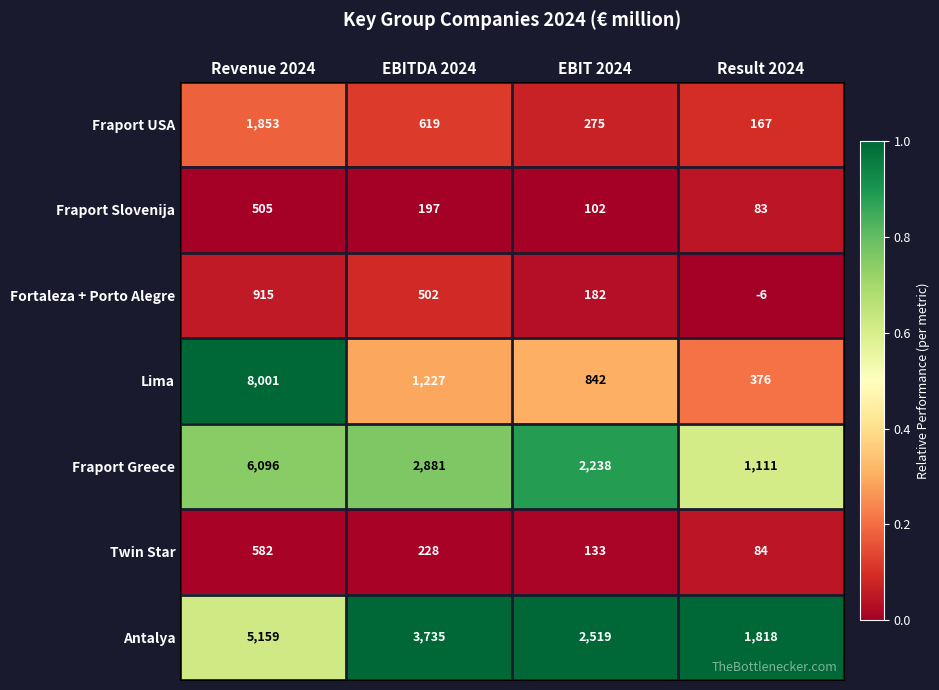

Which label corresponds to the smallest value in the chart?

Result 2024